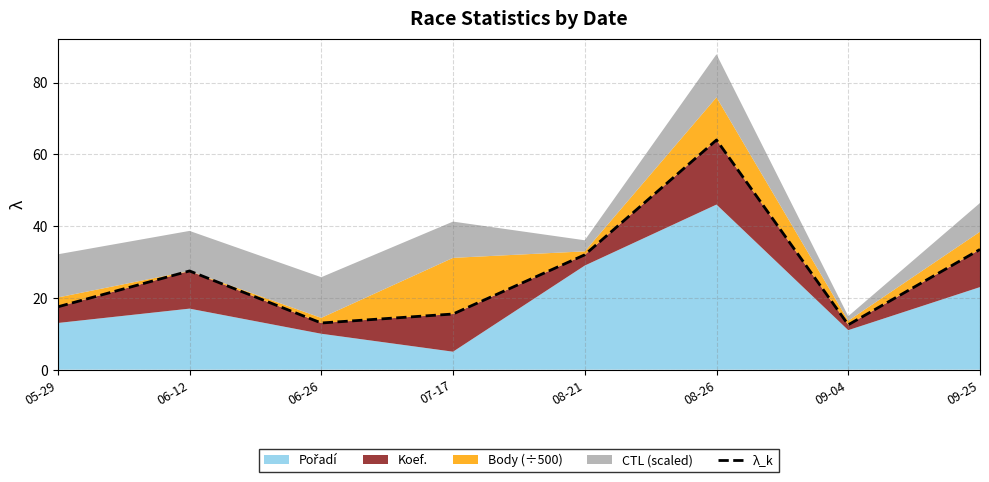

The value at 08-26 is 64.0. True or false?

True